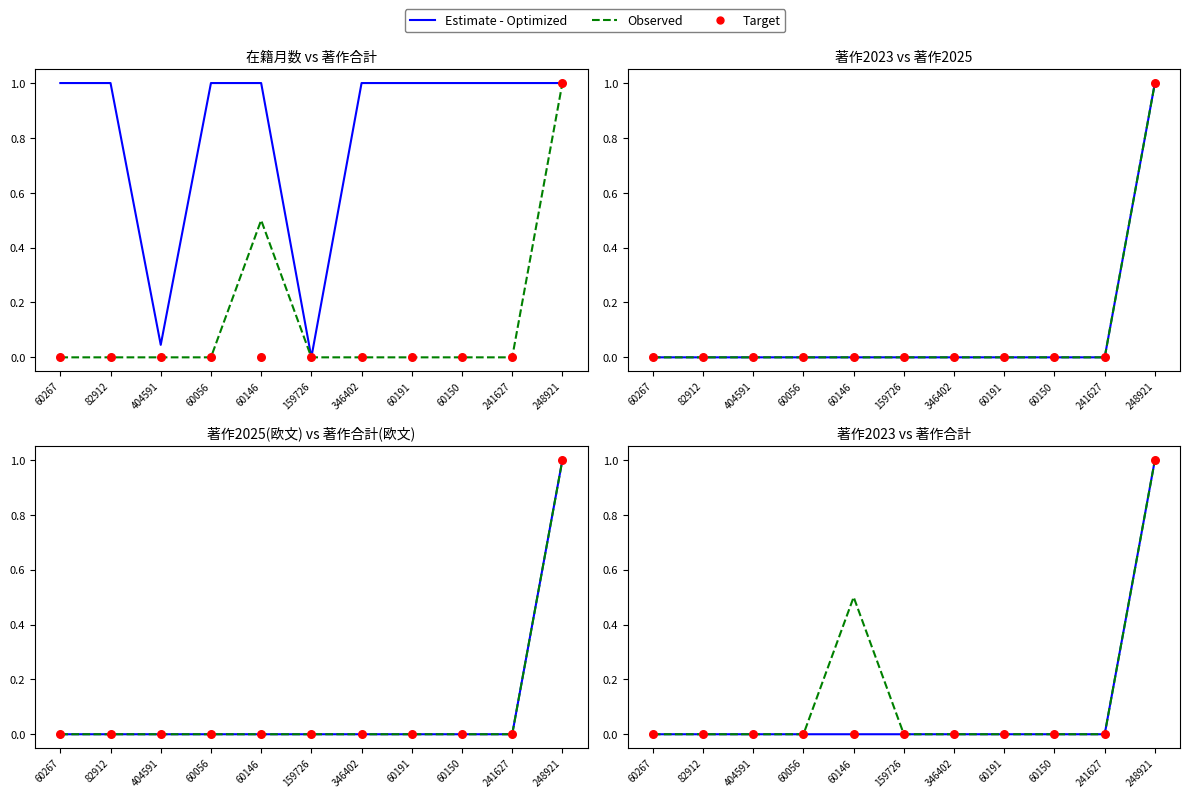

At how many categories does at least one series exceed 0?

2